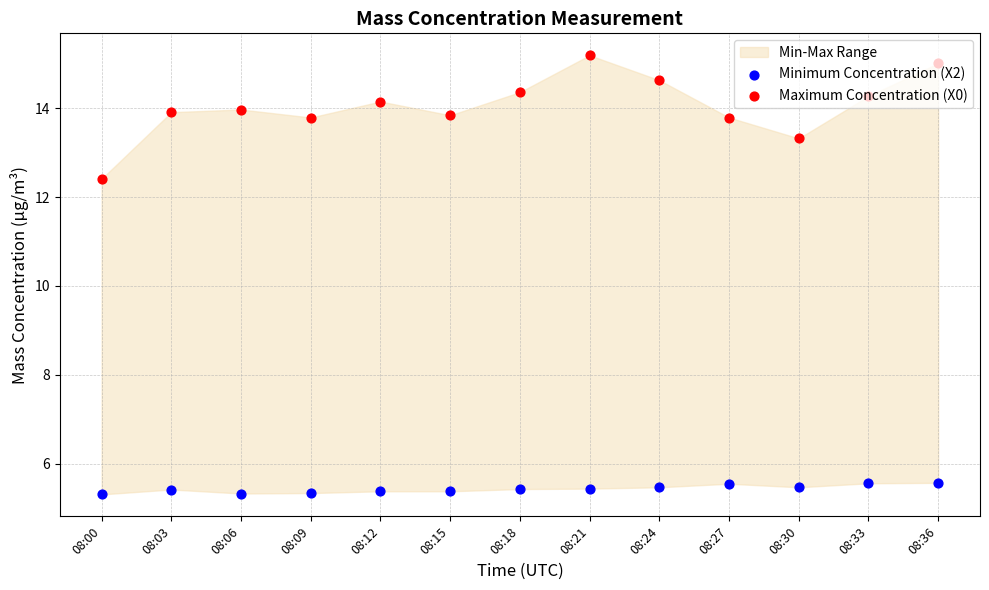

Which series reaches the minimum Y coordinate?

Minimum Concentration (X2)